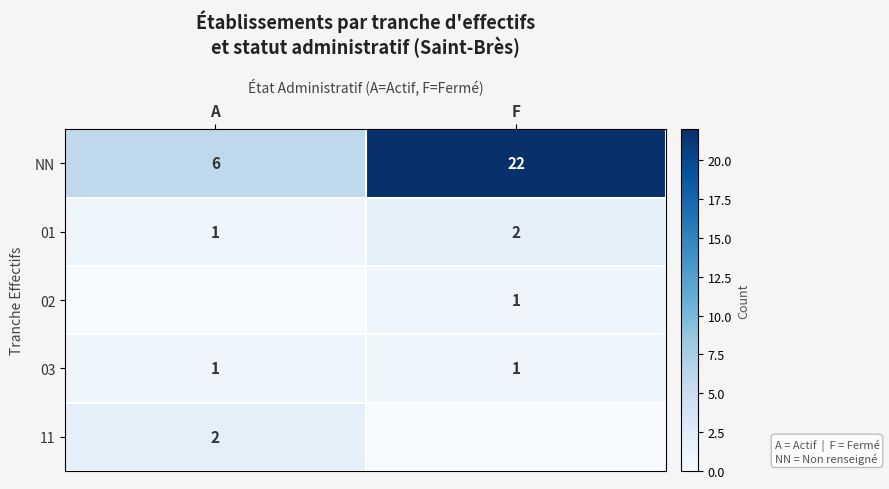

The value of 01 at F is 3. True or false?

False